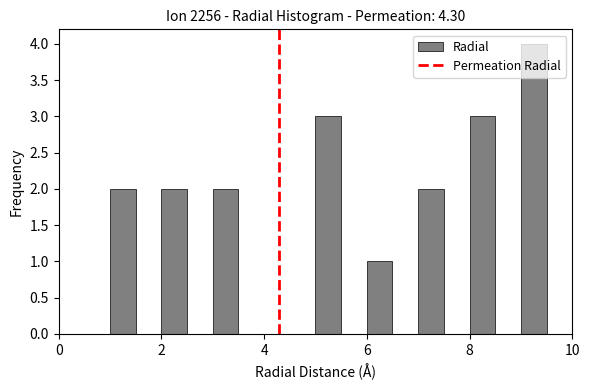

Read against the x-axis, roughly where is the centre of the tallest bar?

9.2